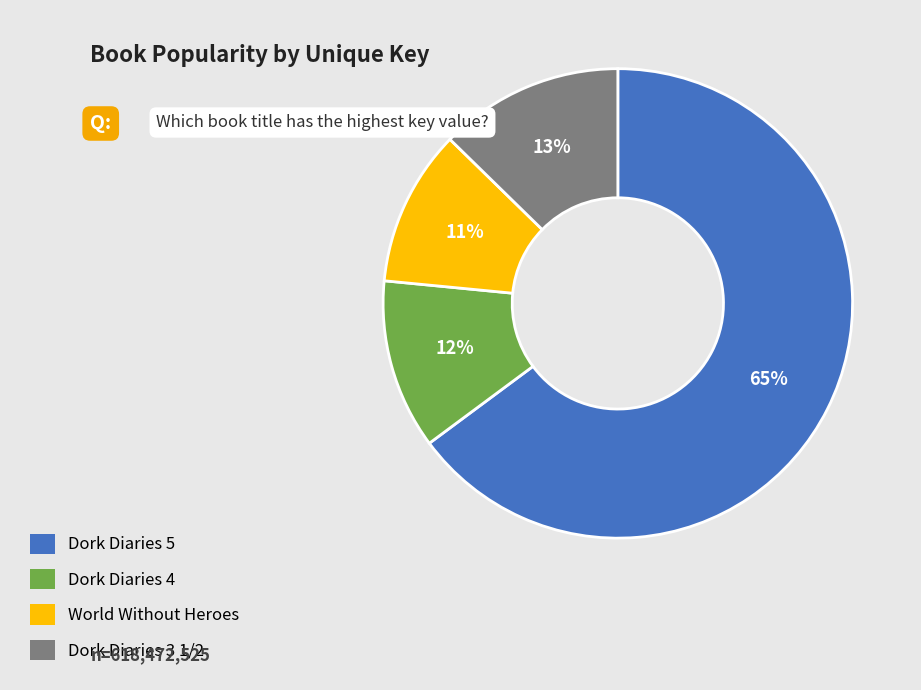

Combined, do Dork Diaries 4 and World Without Heroes account for over 50%?

No